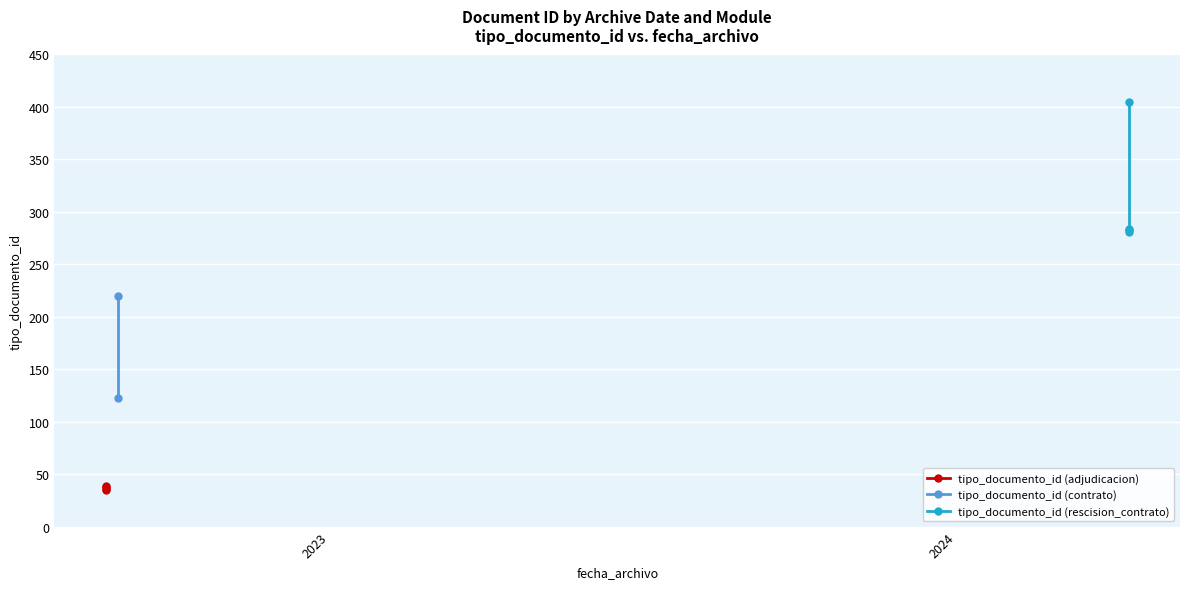

True or false: tipo_documento_id (adjudicacion) and tipo_documento_id (rescision_contrato) intersect in this chart.

False